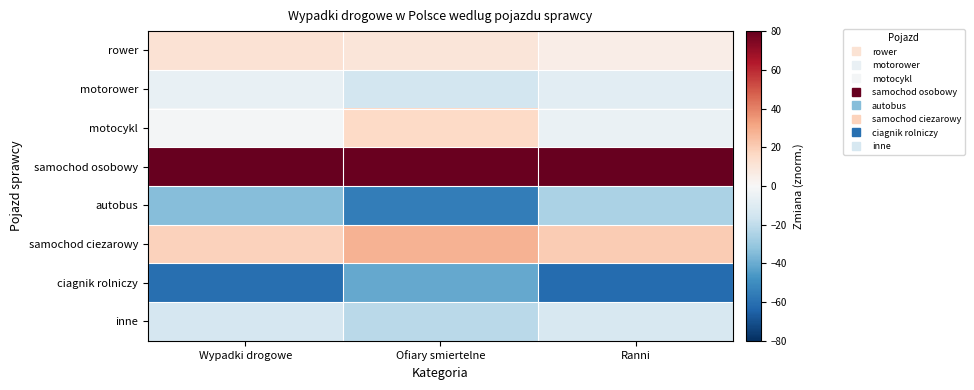

Which label corresponds to the smallest value in the chart?

Ranni